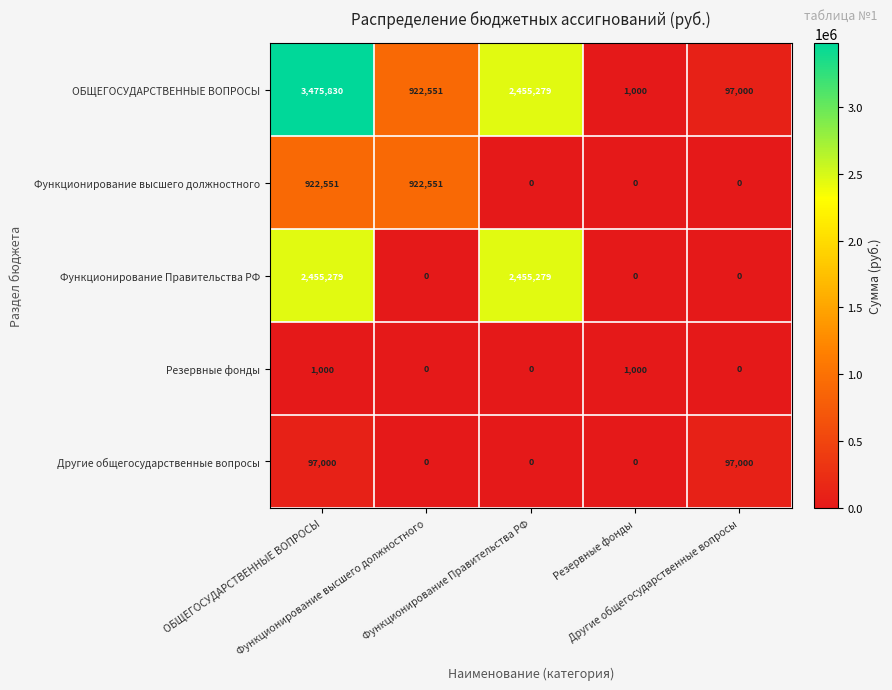

How many distinct data groups are displayed?

5